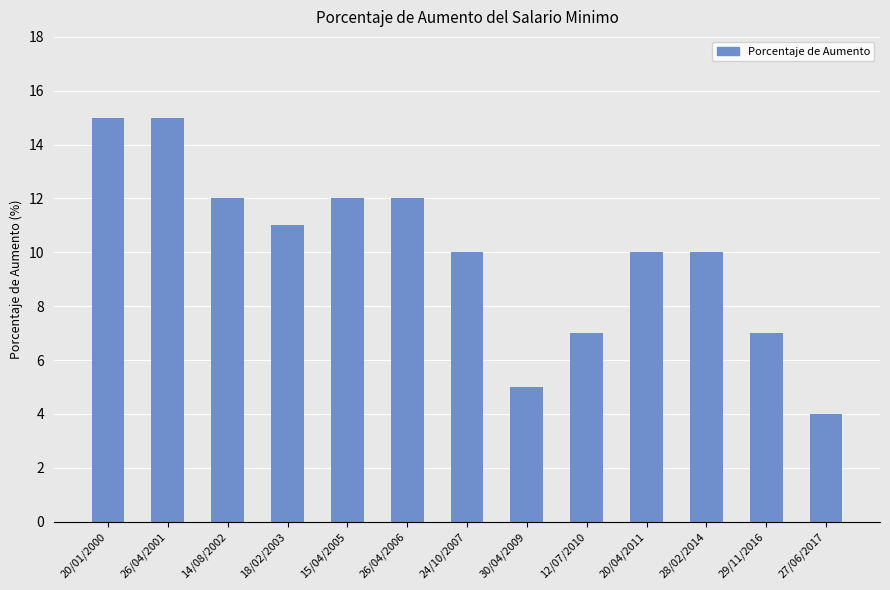

What value does the data have at 20/04/2011, to the nearest 10?

10